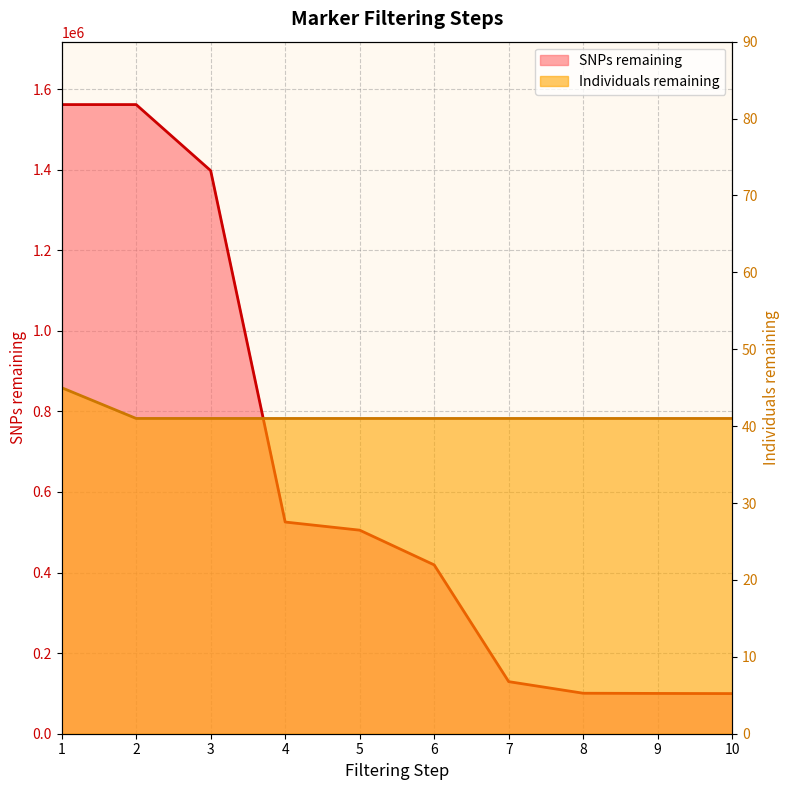

Is it true that Individuals remaining equals 45 at 1?

True